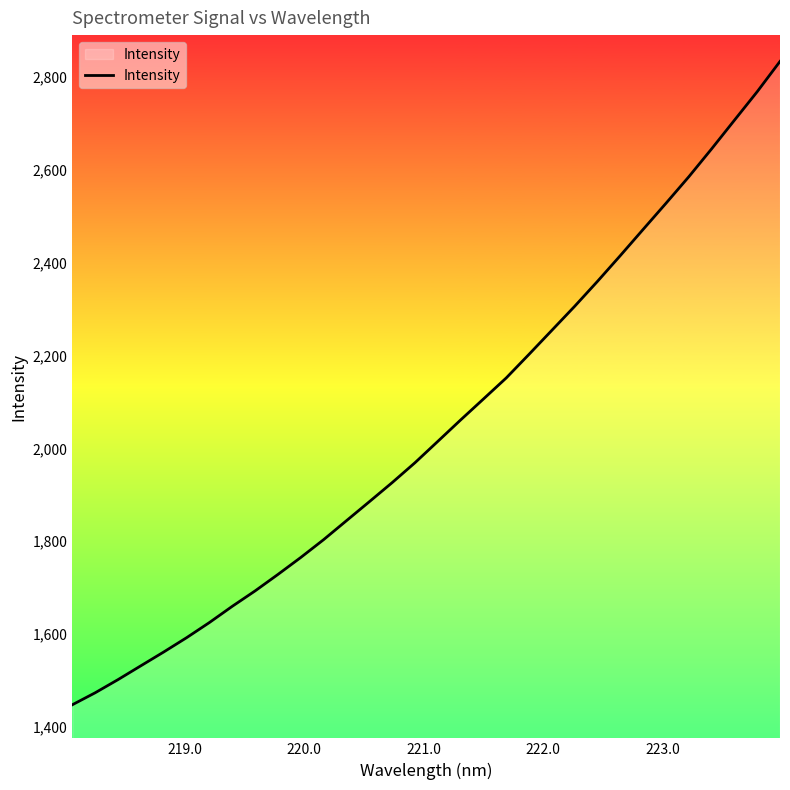

What is the minimum value shown in the chart?

1447.5